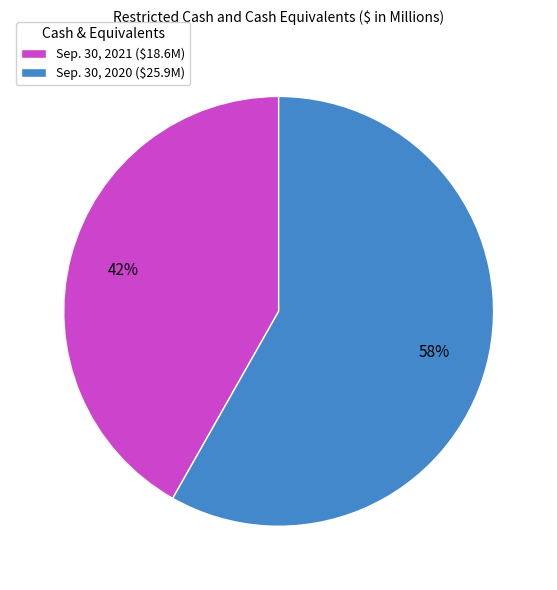

True or false: Sep. 30, 2021 ($18.6M) accounts for 48% of the total.

False